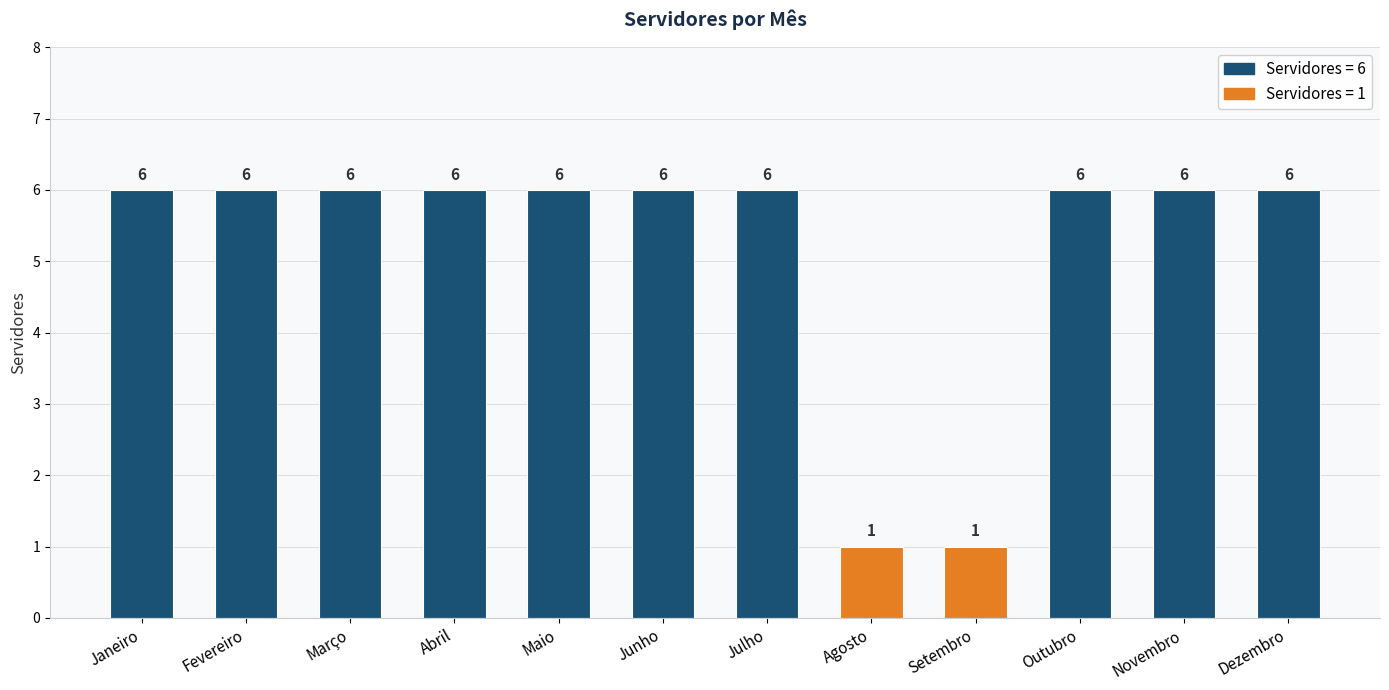

The chart shows a value of 2 at Dezembro. True or false?

False